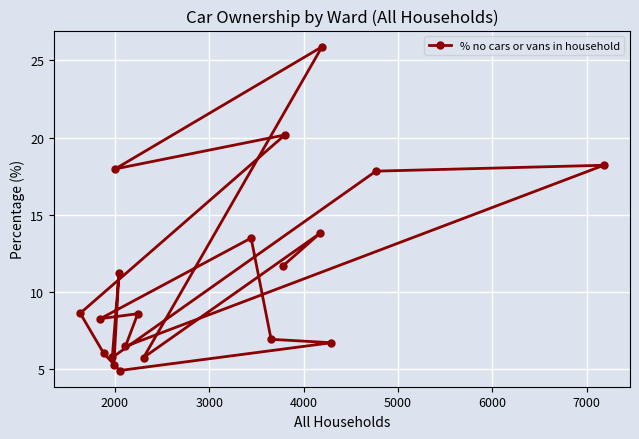

What is the minimum value shown in the chart?

4.9